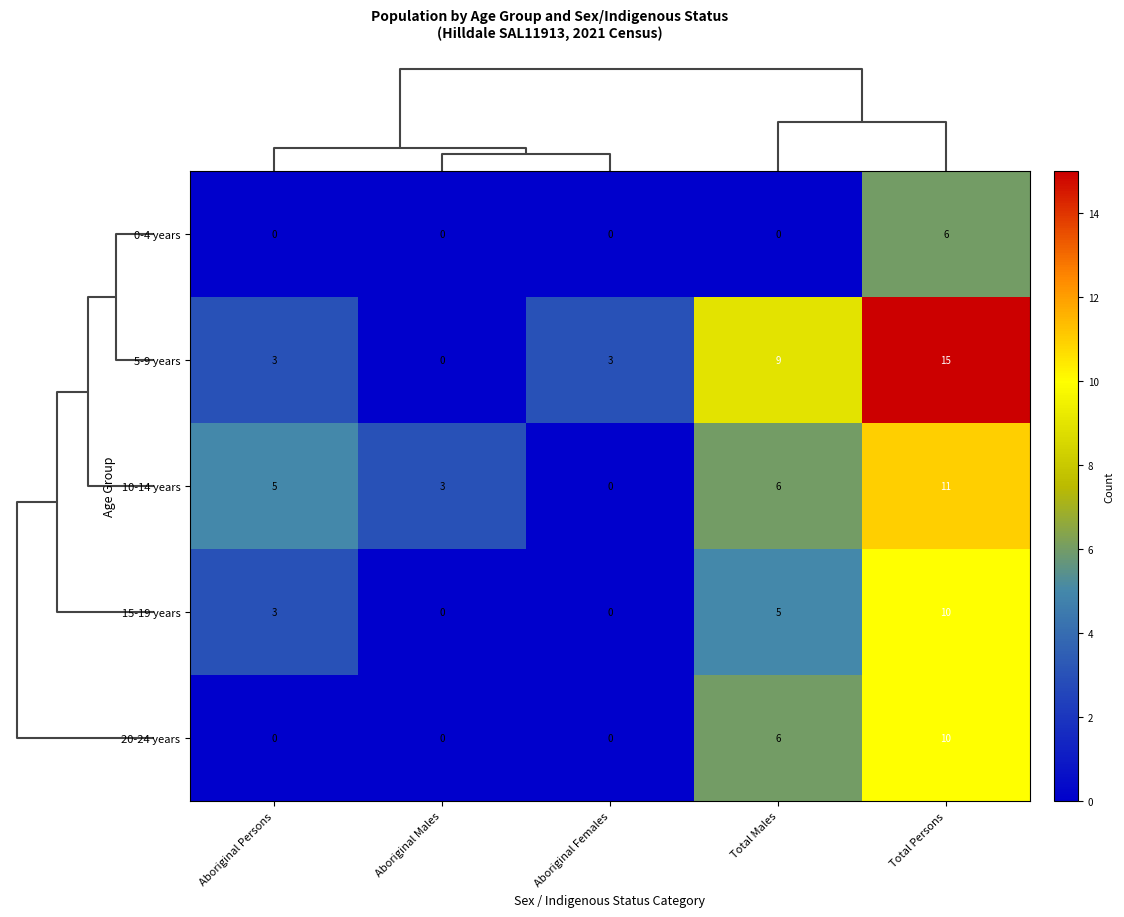

Is the value of 0-4 years at Aboriginal Males greater than the value of 15-19 years at Aboriginal Persons?

No